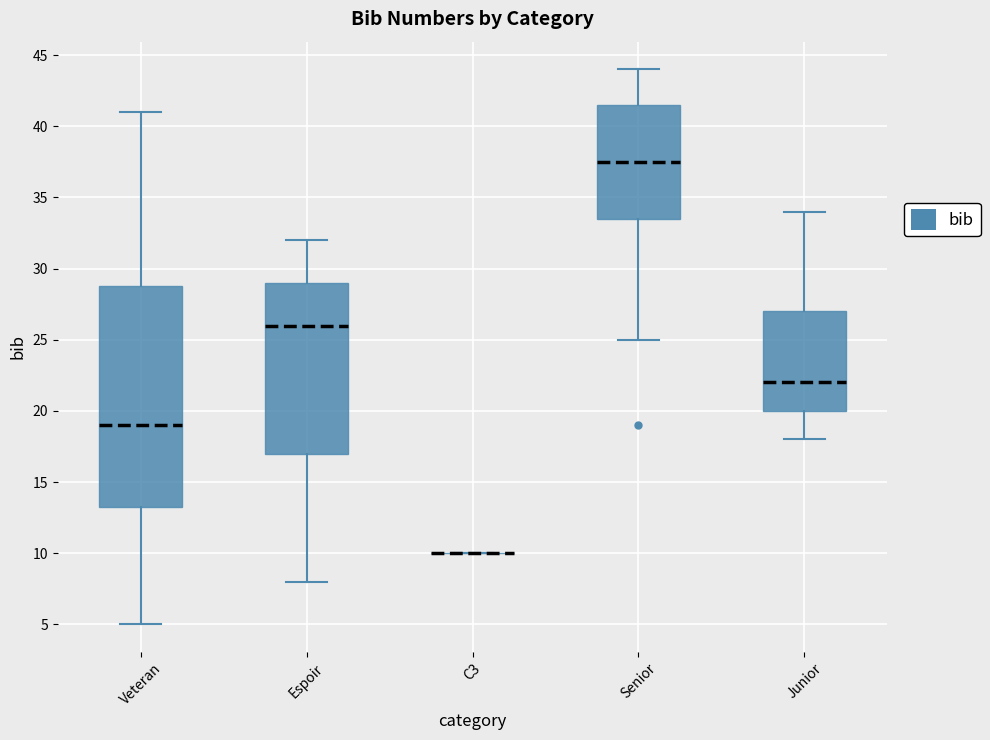

Reading left to right, transcribe this box plot: for each box, give where its median line is, the range the box spans, and where its two whiskers end, as read against the y-axis. The values are not printed on the chart, so give them approximately, as read against the axis.

Veteran: median 19.0, box 13.5 to 29.0, whiskers 5.0 to 41.0
Espoir: median 26.0, box 17.0 to 29.0, whiskers 8.0 to 32.0
C3: box collapsed to a line at 10.0, whiskers 10.0 to 10.0
Senior: median 37.5, box 33.5 to 41.5, whiskers 25.0 to 44.0
Junior: median 22.0, box 20.0 to 27.0, whiskers 18.0 to 34.0